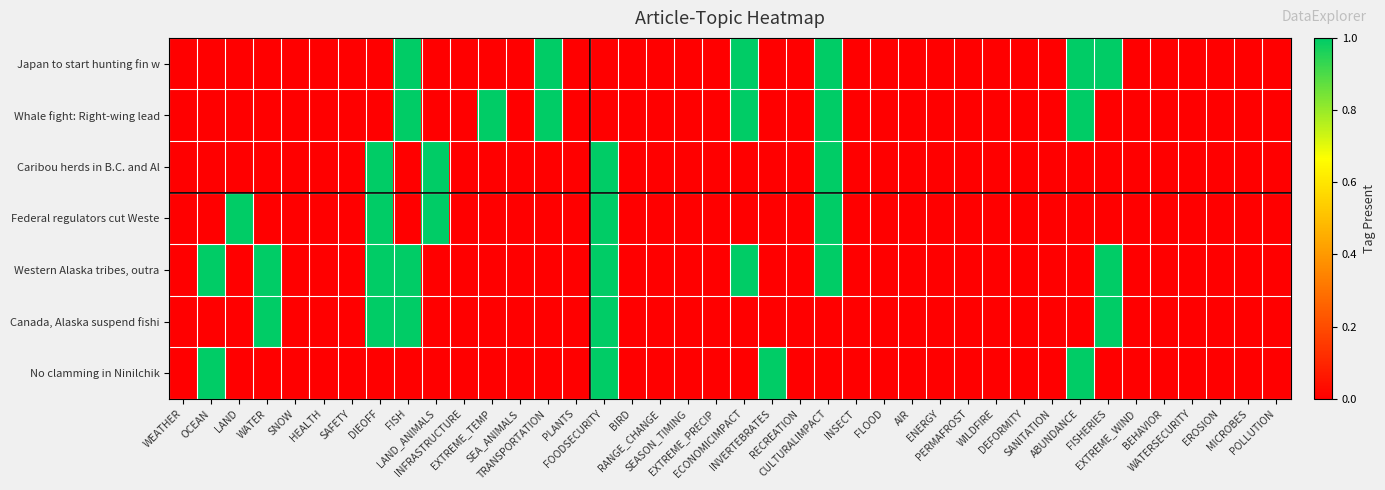

Reading right to left, extract all data points from this chart.

Japan to start hunting fin w: POLLUTION=0	MICROBES=0	EROSION=0	WATERSECURITY=0	BEHAVIOR=0	EXTREME_WIND=0	FISHERIES=1	ABUNDANCE=1	SANITATION=0	DEFORMITY=0	WILDFIRE=0	PERMAFROST=0	ENERGY=0	AIR=0	FLOOD=0	INSECT=0	CULTURALIMPACT=1	RECREATION=0	INVERTEBRATES=0	ECONOMICIMPACT=1	EXTREME_PRECIP=0	SEASON_TIMING=0	RANGE_CHANGE=0	BIRD=0	FOODSECURITY=0	PLANTS=0	TRANSPORTATION=1	SEA_ANIMALS=0	EXTREME_TEMP=0	INFRASTRUCTURE=0	LAND_ANIMALS=0	FISH=1	DIEOFF=0	SAFETY=0	HEALTH=0	SNOW=0	WATER=0	LAND=0	OCEAN=0	WEATHER=0
Whale fight: Right-wing lead: POLLUTION=0	MICROBES=0	EROSION=0	WATERSECURITY=0	BEHAVIOR=0	EXTREME_WIND=0	FISHERIES=0	ABUNDANCE=1	SANITATION=0	DEFORMITY=0	WILDFIRE=0	PERMAFROST=0	ENERGY=0	AIR=0	FLOOD=0	INSECT=0	CULTURALIMPACT=1	RECREATION=0	INVERTEBRATES=0	ECONOMICIMPACT=1	EXTREME_PRECIP=0	SEASON_TIMING=0	RANGE_CHANGE=0	BIRD=0	FOODSECURITY=0	PLANTS=0	TRANSPORTATION=1	SEA_ANIMALS=0	EXTREME_TEMP=1	INFRASTRUCTURE=0	LAND_ANIMALS=0	FISH=1	DIEOFF=0	SAFETY=0	HEALTH=0	SNOW=0	WATER=0	LAND=0	OCEAN=0	WEATHER=0
Caribou herds in B.C. and Al: POLLUTION=0	MICROBES=0	EROSION=0	WATERSECURITY=0	BEHAVIOR=0	EXTREME_WIND=0	FISHERIES=0	ABUNDANCE=0	SANITATION=0	DEFORMITY=0	WILDFIRE=0	PERMAFROST=0	ENERGY=0	AIR=0	FLOOD=0	INSECT=0	CULTURALIMPACT=1	RECREATION=0	INVERTEBRATES=0	ECONOMICIMPACT=0	EXTREME_PRECIP=0	SEASON_TIMING=0	RANGE_CHANGE=0	BIRD=0	FOODSECURITY=1	PLANTS=0	TRANSPORTATION=0	SEA_ANIMALS=0	EXTREME_TEMP=0	INFRASTRUCTURE=0	LAND_ANIMALS=1	FISH=0	DIEOFF=1	SAFETY=0	HEALTH=0	SNOW=0	WATER=0	LAND=0	OCEAN=0	WEATHER=0
Federal regulators cut Weste: POLLUTION=0	MICROBES=0	EROSION=0	WATERSECURITY=0	BEHAVIOR=0	EXTREME_WIND=0	FISHERIES=0	ABUNDANCE=0	SANITATION=0	DEFORMITY=0	WILDFIRE=0	PERMAFROST=0	ENERGY=0	AIR=0	FLOOD=0	INSECT=0	CULTURALIMPACT=1	RECREATION=0	INVERTEBRATES=0	ECONOMICIMPACT=0	EXTREME_PRECIP=0	SEASON_TIMING=0	RANGE_CHANGE=0	BIRD=0	FOODSECURITY=1	PLANTS=0	TRANSPORTATION=0	SEA_ANIMALS=0	EXTREME_TEMP=0	INFRASTRUCTURE=0	LAND_ANIMALS=1	FISH=0	DIEOFF=1	SAFETY=0	HEALTH=0	SNOW=0	WATER=0	LAND=1	OCEAN=0	WEATHER=0
Western Alaska tribes, outra: POLLUTION=0	MICROBES=0	EROSION=0	WATERSECURITY=0	BEHAVIOR=0	EXTREME_WIND=0	FISHERIES=1	ABUNDANCE=0	SANITATION=0	DEFORMITY=0	WILDFIRE=0	PERMAFROST=0	ENERGY=0	AIR=0	FLOOD=0	INSECT=0	CULTURALIMPACT=1	RECREATION=0	INVERTEBRATES=0	ECONOMICIMPACT=1	EXTREME_PRECIP=0	SEASON_TIMING=0	RANGE_CHANGE=0	BIRD=0	FOODSECURITY=1	PLANTS=0	TRANSPORTATION=0	SEA_ANIMALS=0	EXTREME_TEMP=0	INFRASTRUCTURE=0	LAND_ANIMALS=0	FISH=1	DIEOFF=1	SAFETY=0	HEALTH=0	SNOW=0	WATER=1	LAND=0	OCEAN=1	WEATHER=0
Canada, Alaska suspend fishi: POLLUTION=0	MICROBES=0	EROSION=0	WATERSECURITY=0	BEHAVIOR=0	EXTREME_WIND=0	FISHERIES=1	ABUNDANCE=0	SANITATION=0	DEFORMITY=0	WILDFIRE=0	PERMAFROST=0	ENERGY=0	AIR=0	FLOOD=0	INSECT=0	CULTURALIMPACT=0	RECREATION=0	INVERTEBRATES=0	ECONOMICIMPACT=0	EXTREME_PRECIP=0	SEASON_TIMING=0	RANGE_CHANGE=0	BIRD=0	FOODSECURITY=1	PLANTS=0	TRANSPORTATION=0	SEA_ANIMALS=0	EXTREME_TEMP=0	INFRASTRUCTURE=0	LAND_ANIMALS=0	FISH=1	DIEOFF=1	SAFETY=0	HEALTH=0	SNOW=0	WATER=1	LAND=0	OCEAN=0	WEATHER=0
No clamming in Ninilchik: POLLUTION=0	MICROBES=0	EROSION=0	WATERSECURITY=0	BEHAVIOR=0	EXTREME_WIND=0	FISHERIES=0	ABUNDANCE=1	SANITATION=0	DEFORMITY=0	WILDFIRE=0	PERMAFROST=0	ENERGY=0	AIR=0	FLOOD=0	INSECT=0	CULTURALIMPACT=0	RECREATION=0	INVERTEBRATES=1	ECONOMICIMPACT=0	EXTREME_PRECIP=0	SEASON_TIMING=0	RANGE_CHANGE=0	BIRD=0	FOODSECURITY=1	PLANTS=0	TRANSPORTATION=0	SEA_ANIMALS=0	EXTREME_TEMP=0	INFRASTRUCTURE=0	LAND_ANIMALS=0	FISH=0	DIEOFF=0	SAFETY=0	HEALTH=0	SNOW=0	WATER=0	LAND=0	OCEAN=1	WEATHER=0